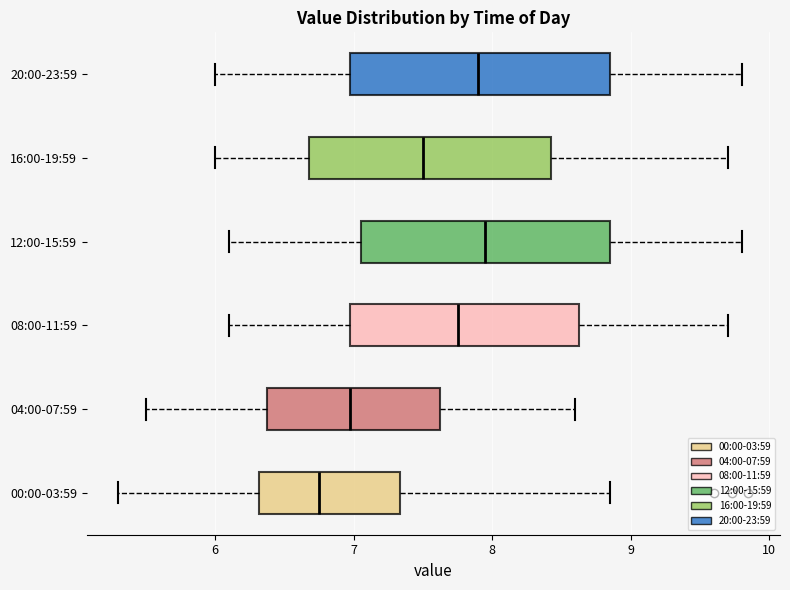

Reading bottom to top, transcribe this box plot: for each box, give where its median line is, the range the box spans, and where its two whiskers end, as read against the x-axis. The values are not printed on the chart, so give them approximately, as read against the axis.

00:00-03:59: median 6.8, box 6.3 to 7.3, whiskers 5.3 to 8.9
04:00-07:59: median 7.0, box 6.4 to 7.6, whiskers 5.5 to 8.6
08:00-11:59: median 7.8, box 7.0 to 8.6, whiskers 6.1 to 9.7
12:00-15:59: median 8.0, box 7.1 to 8.9, whiskers 6.1 to 9.8
16:00-19:59: median 7.5, box 6.7 to 8.4, whiskers 6.0 to 9.7
20:00-23:59: median 7.9, box 7.0 to 8.9, whiskers 6.0 to 9.8